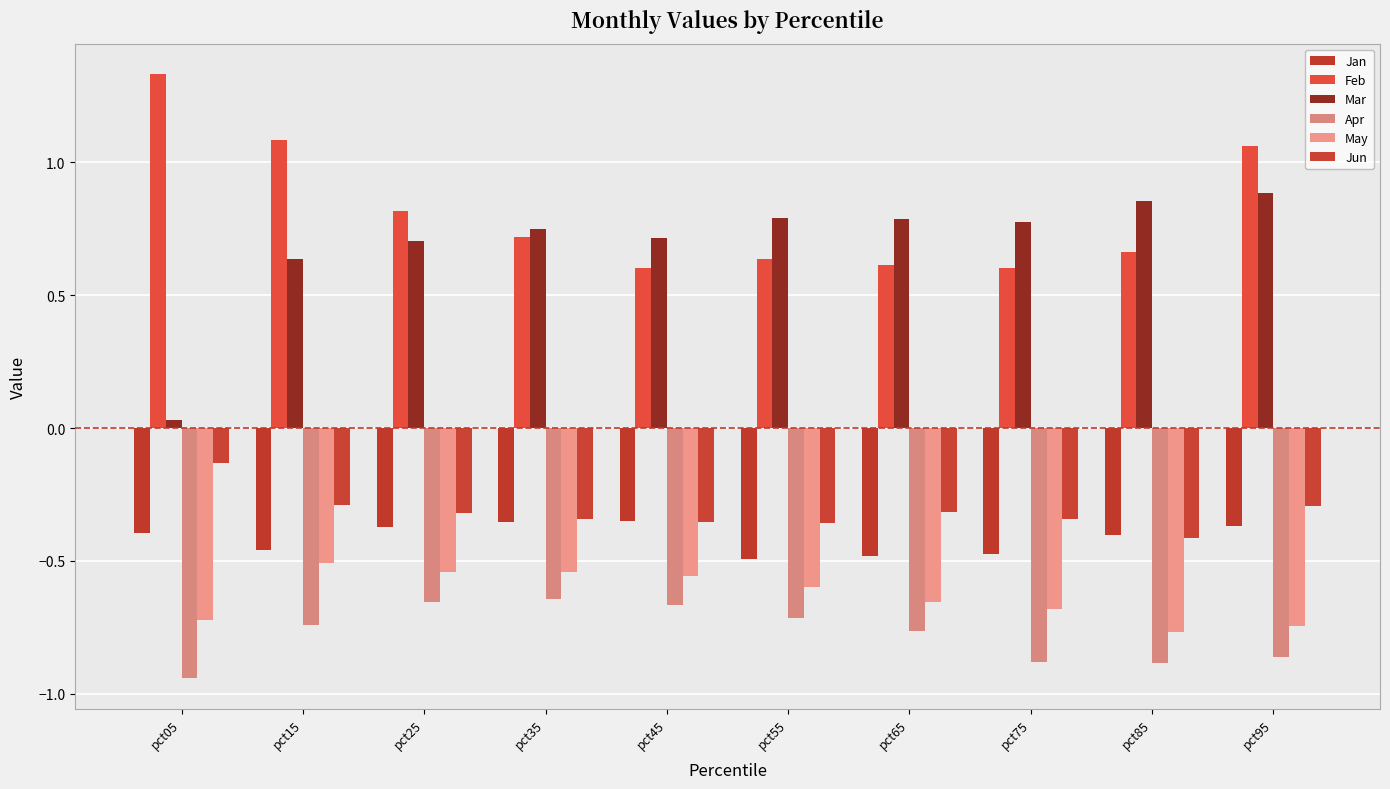

Which series has the widest spread of values?

Mar